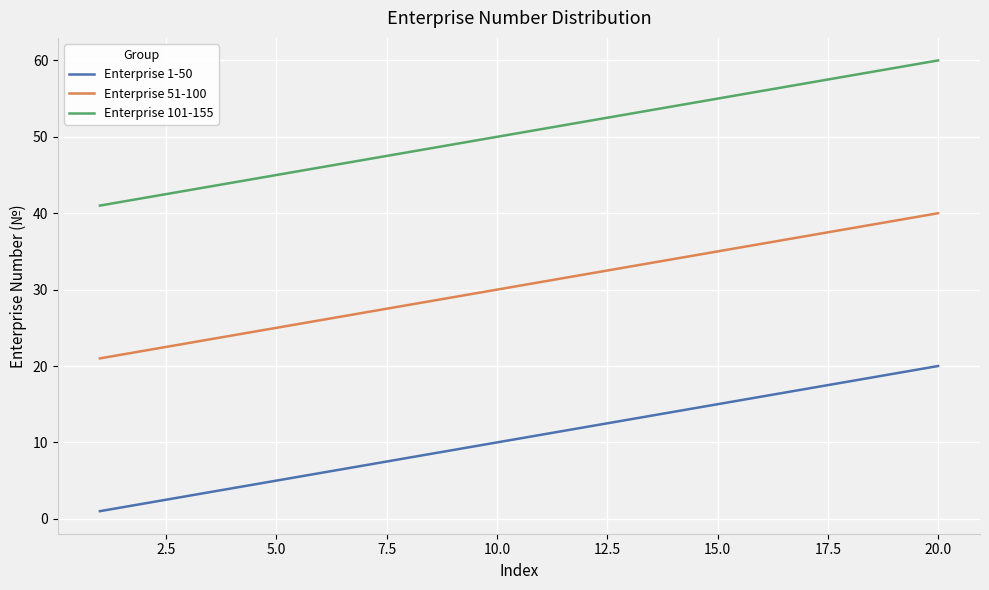

How many series are shown in this chart?

3